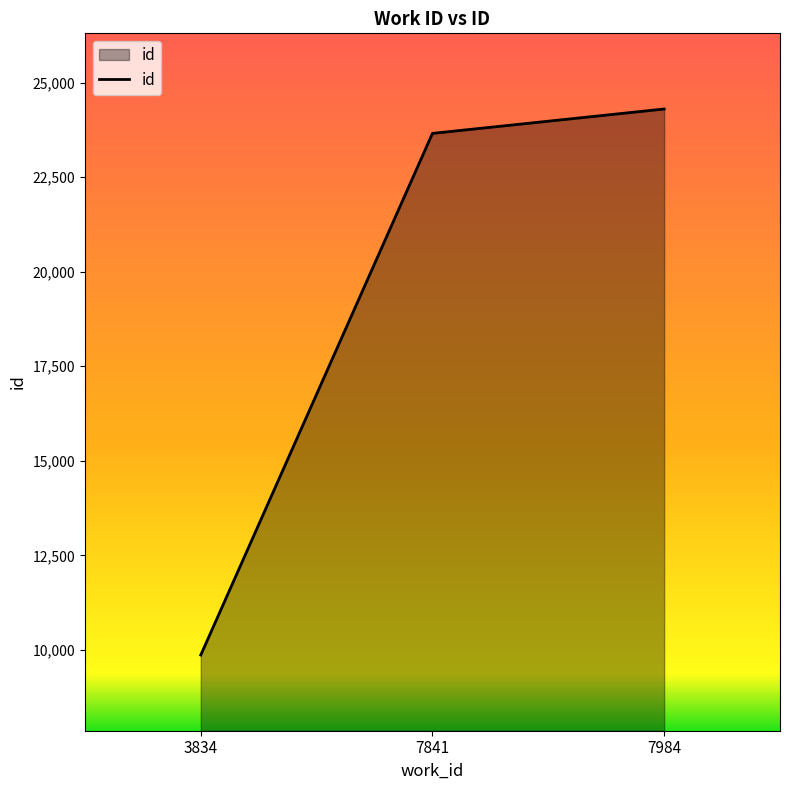

Which has a higher value, 3834 or 7841?

7841